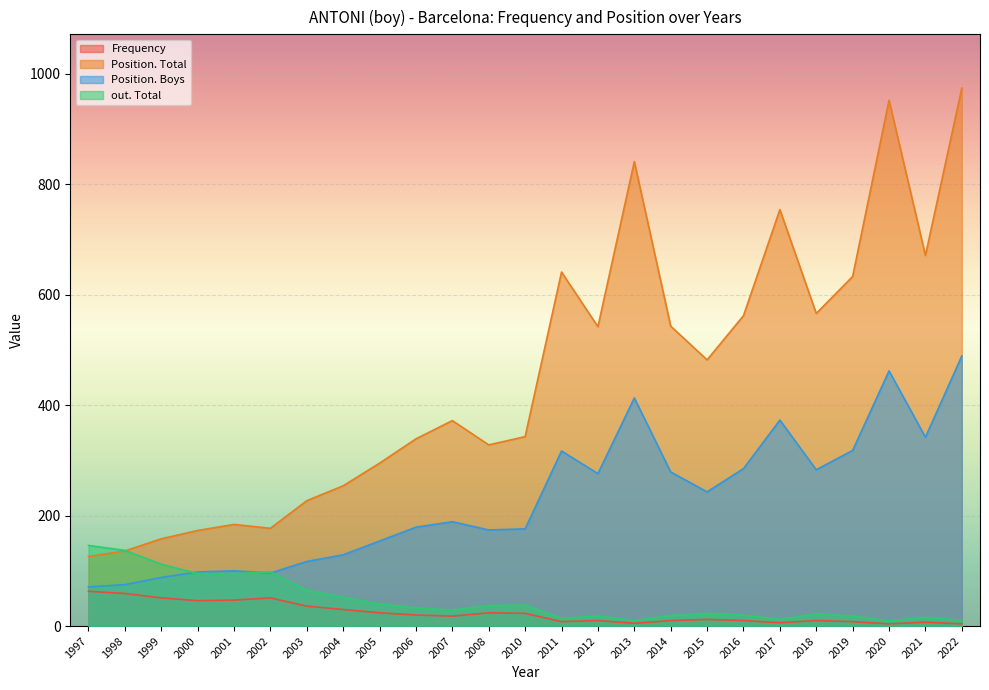

At which label does Position. Boys first exceed 189?

2011